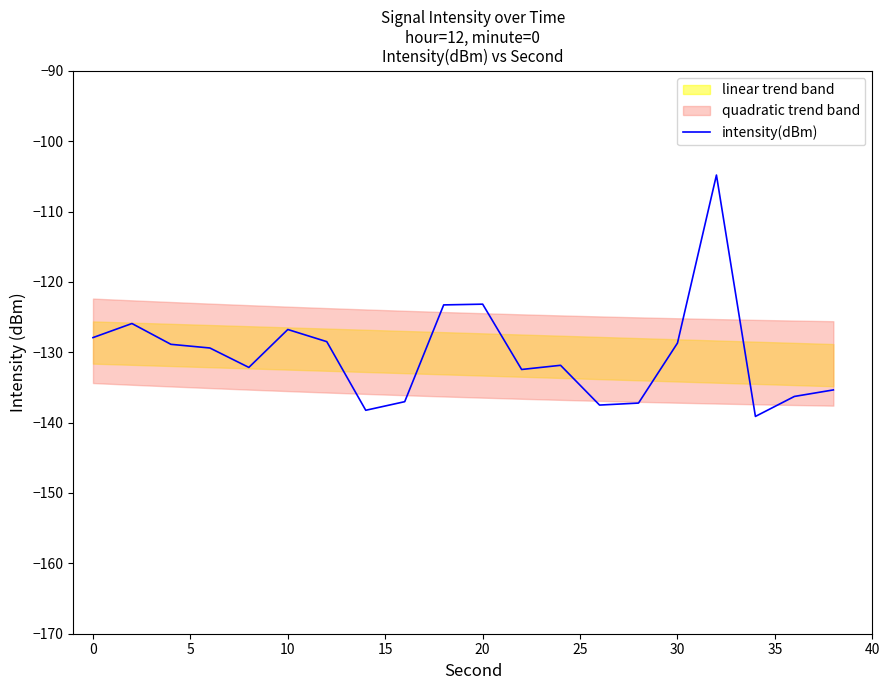

Count the number of values greater than -129.

9